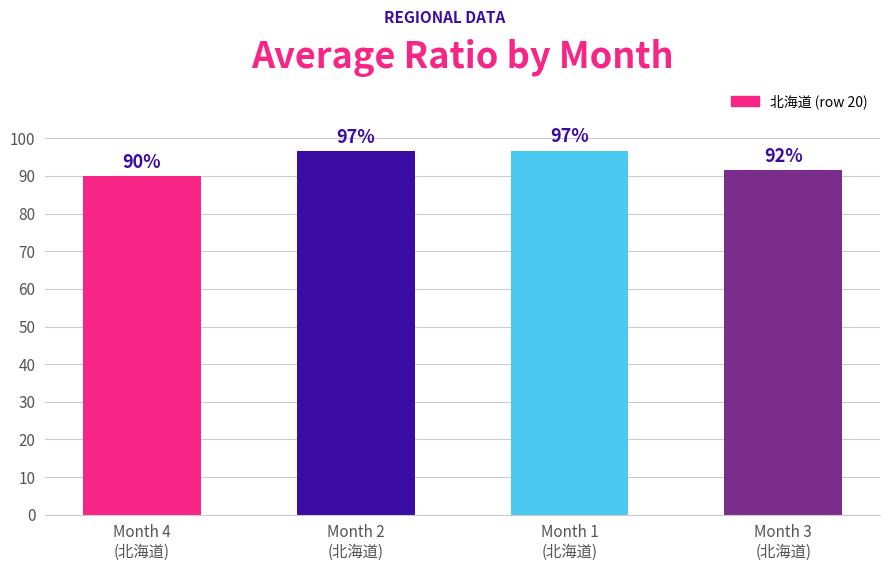

Which has a higher value, Month 4
(北海道) or Month 3
(北海道)?

Month 3
(北海道)